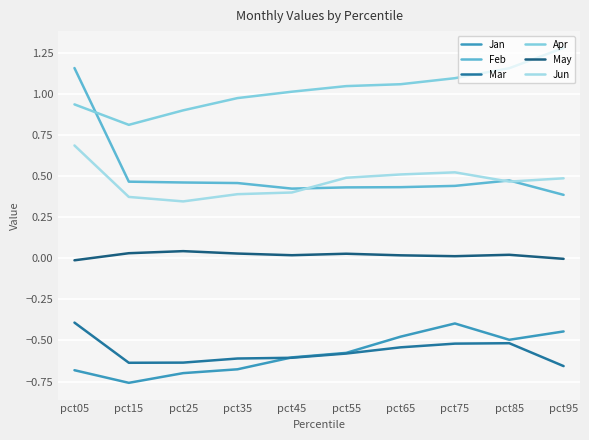

How many lines are shown in the chart?

6